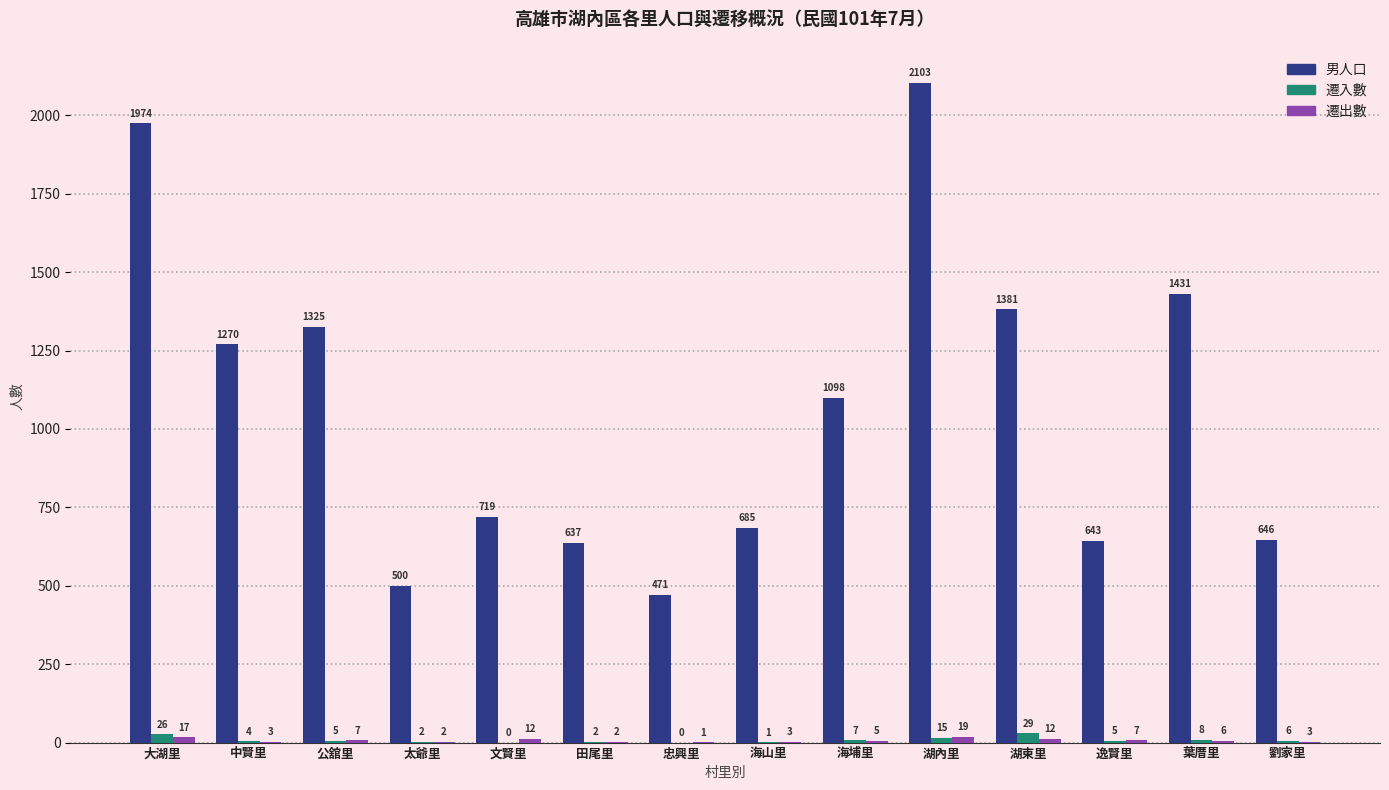

Which category has the highest value in the 遷入數 series?

湖東里